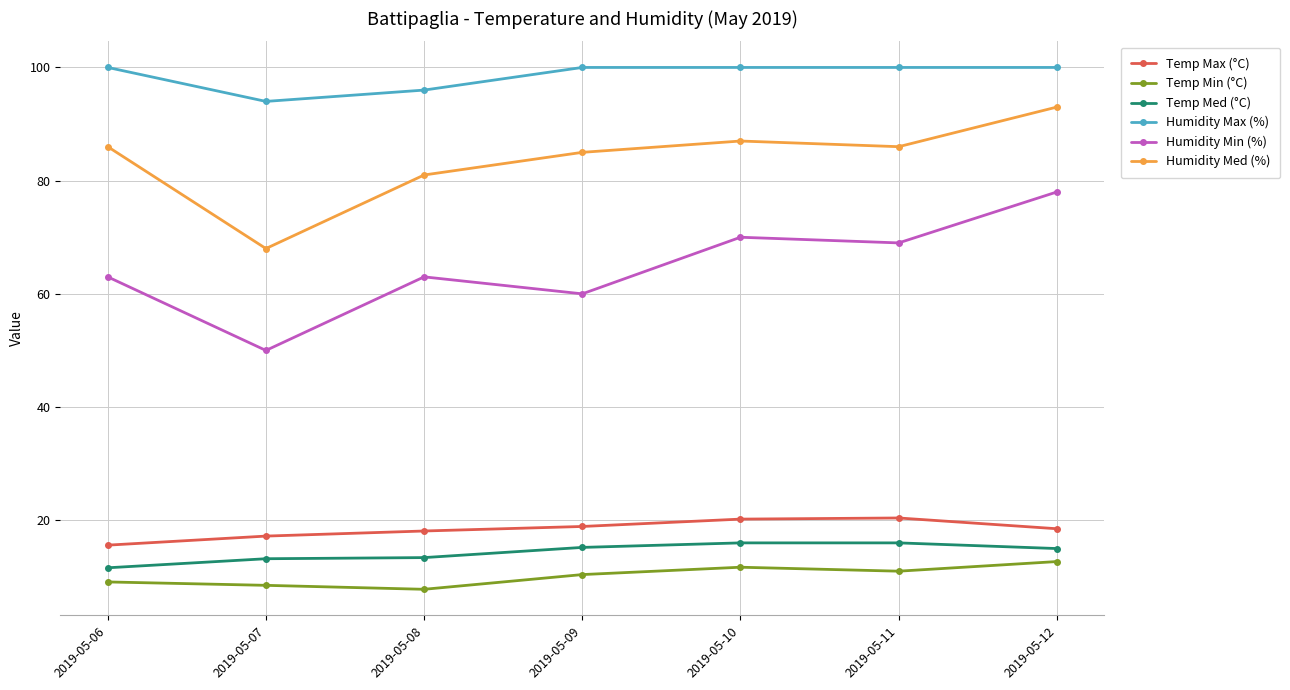

What is the lowest value of the Temp Med (°C) series?

11.6